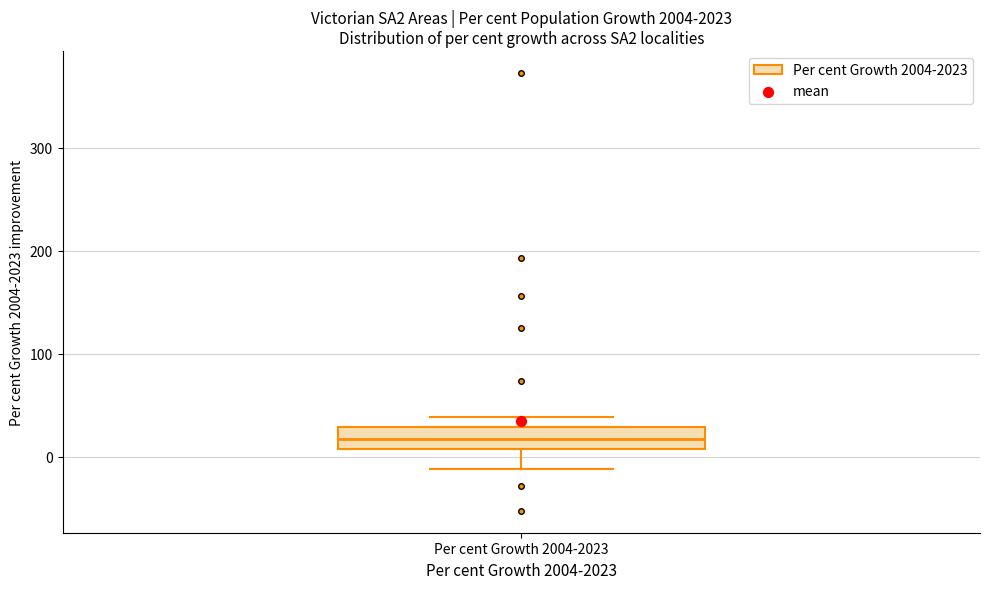

Read this box plot against the y-axis: the position of the median line, the range covered by the box, and the ends of both whiskers. The values are not printed on the chart, so give them approximately, as read against the axis.

median 20, box 10 to 30, whiskers -10 to 40